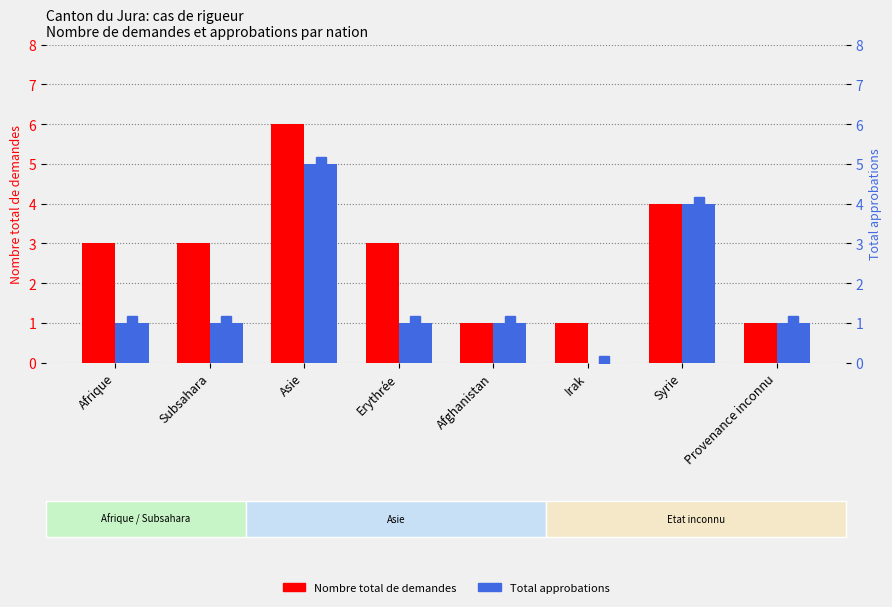

At Syrie, list the series in order from smallest to largest.

Nombre total de demandes, Total approbations